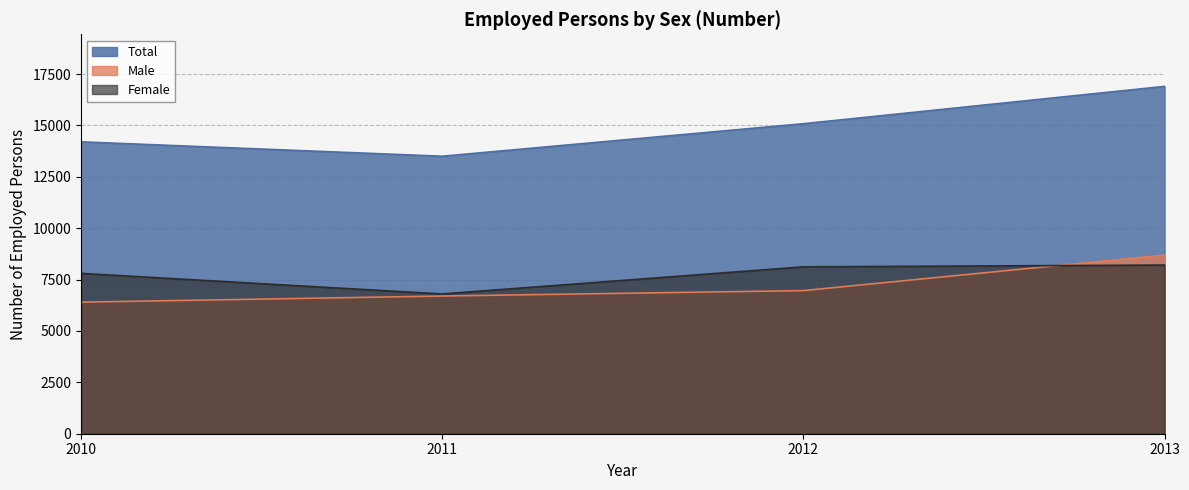

Where does the Female series first go above 8119?

2013